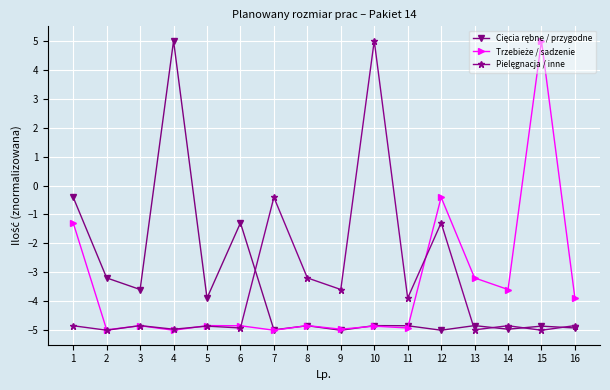

What is the smallest value displayed?

-5.0